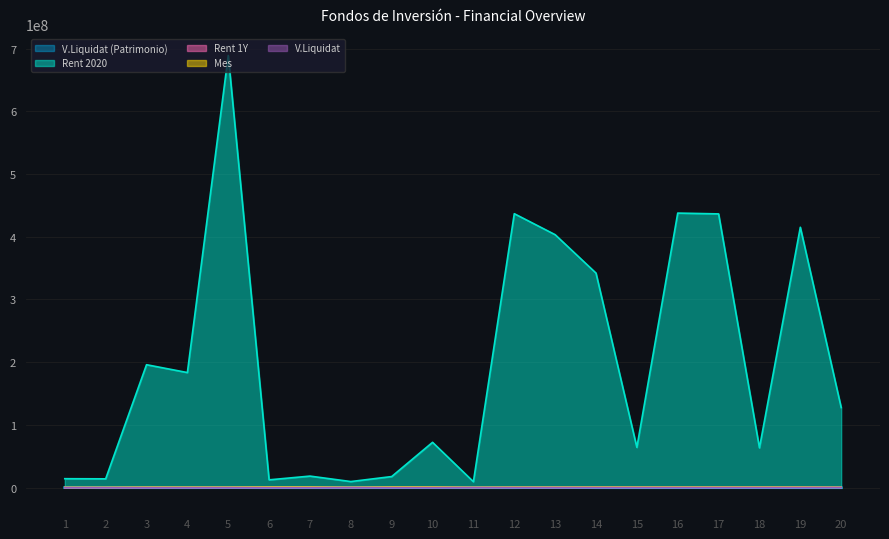

Which series has the widest spread of values?

Rent 2020